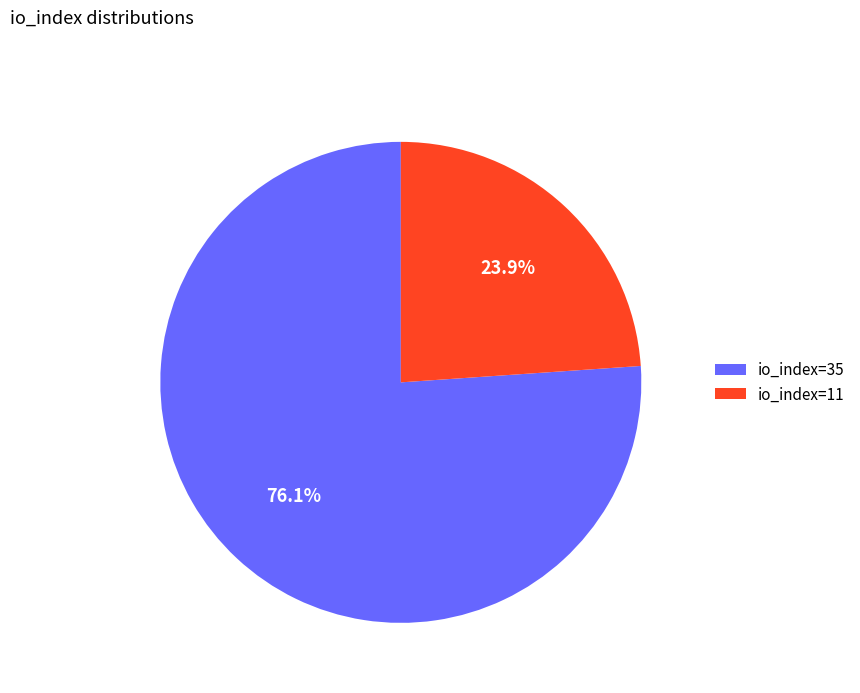

Combined, what portion of the pie is io_index=11 and io_index=35?

100.0%